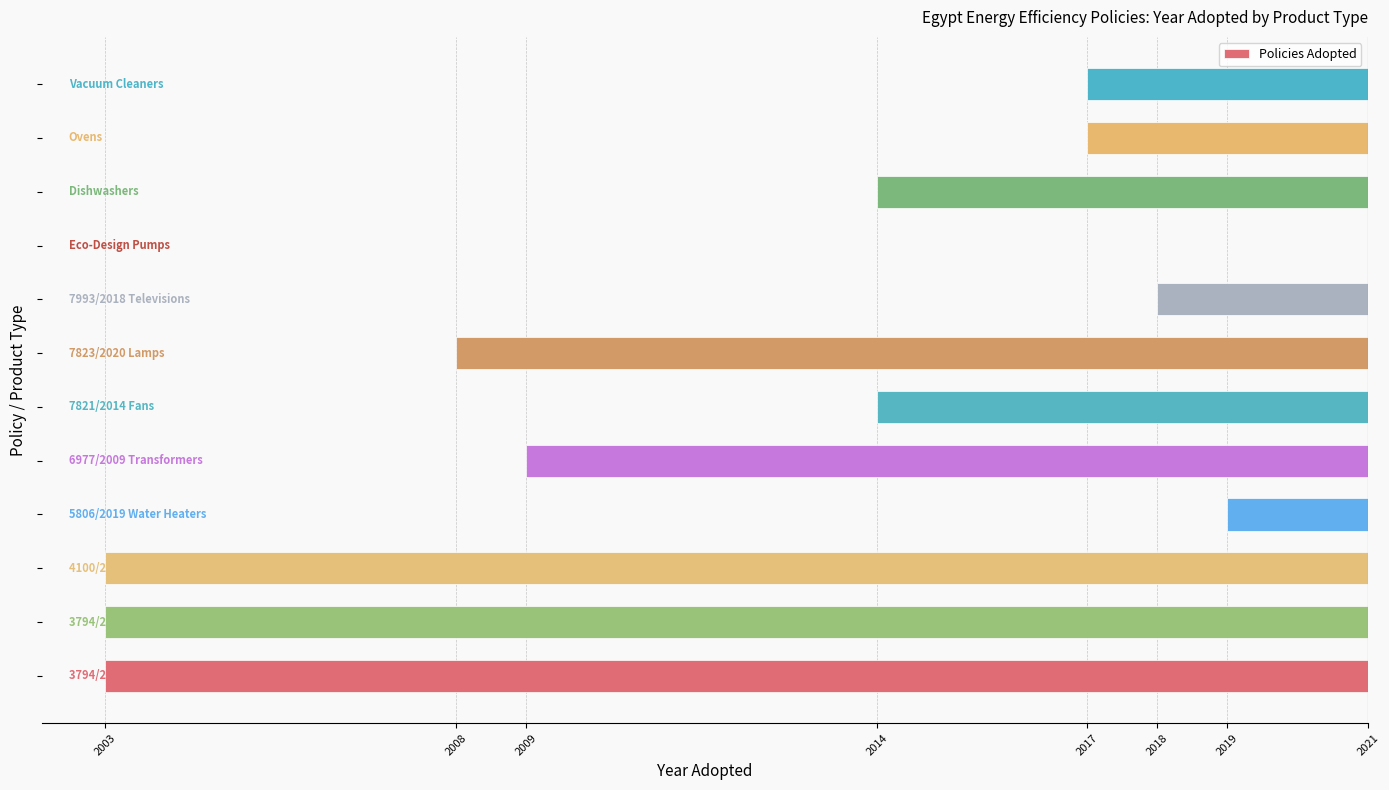

Are the bars horizontal?

Yes